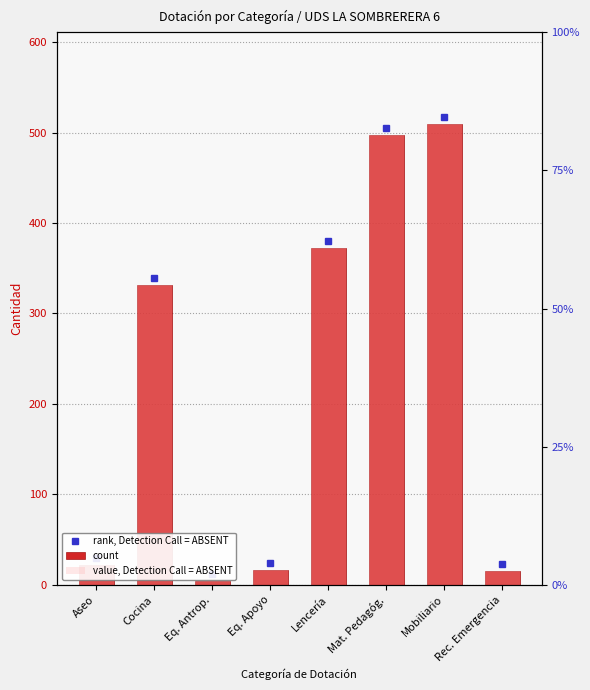

What is the label of the 2nd bar from the right?

Mobiliario